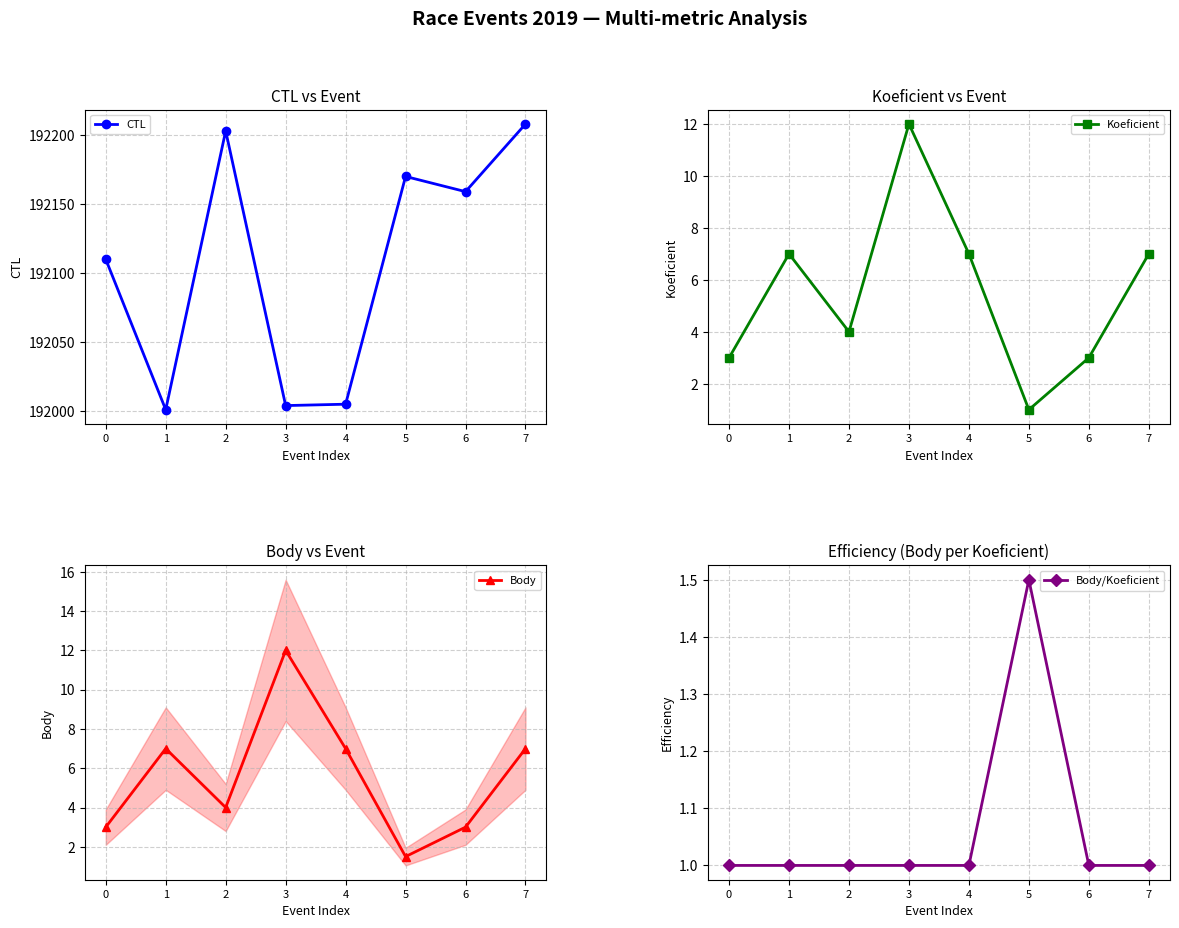

At which category does the chart reach its peak across all series?

7